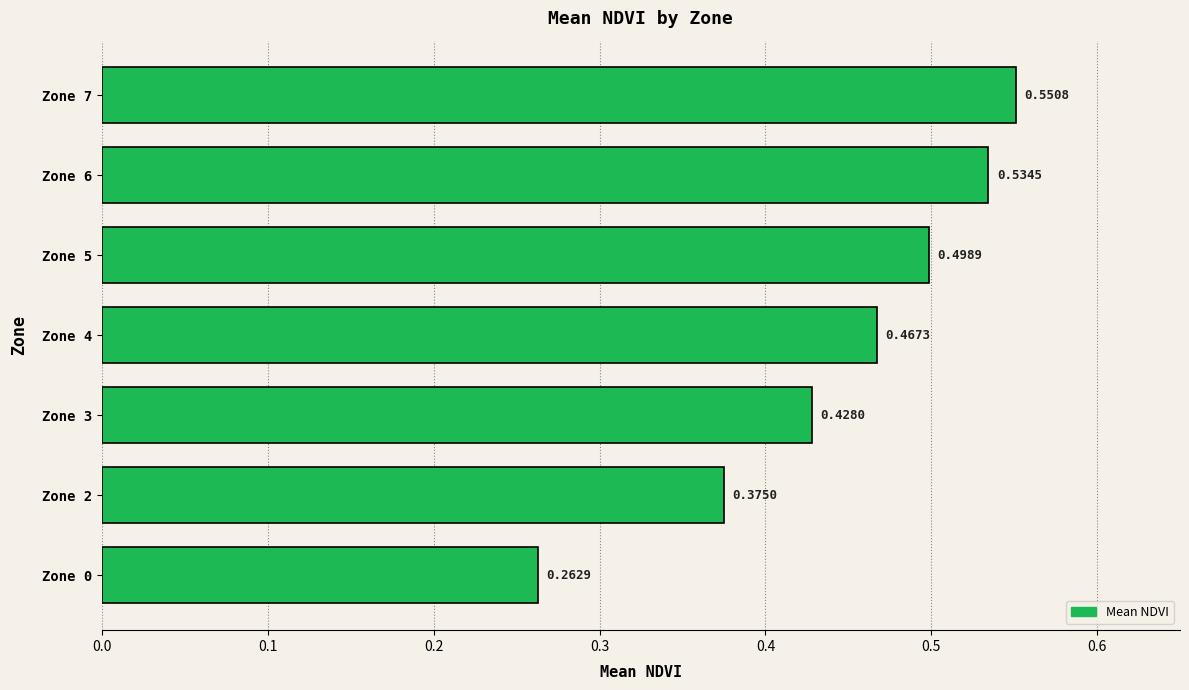

Are the bars grouped side by side (vs. stacked)?

No